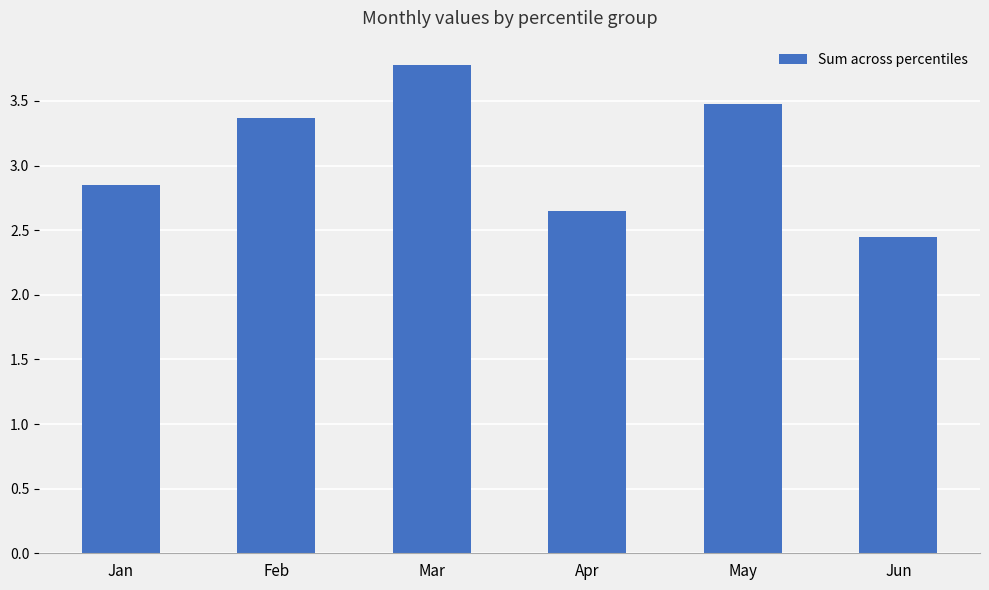

What is the difference between the maximum and second lowest values?

1.1